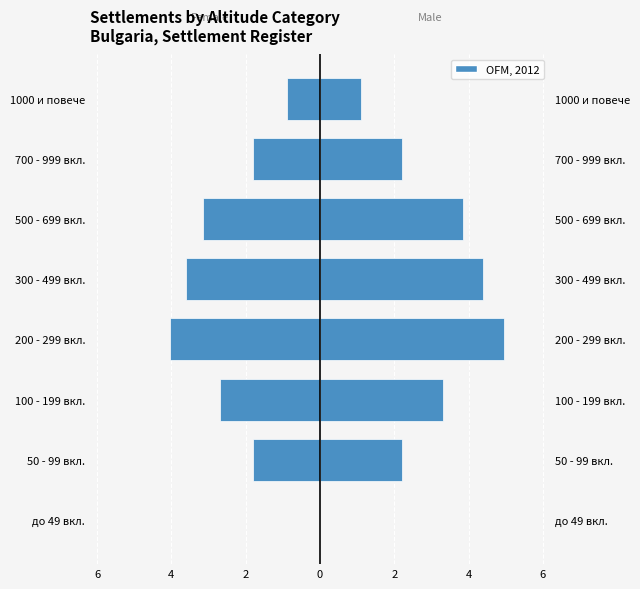

What is the sum of all Female values?

-18.0